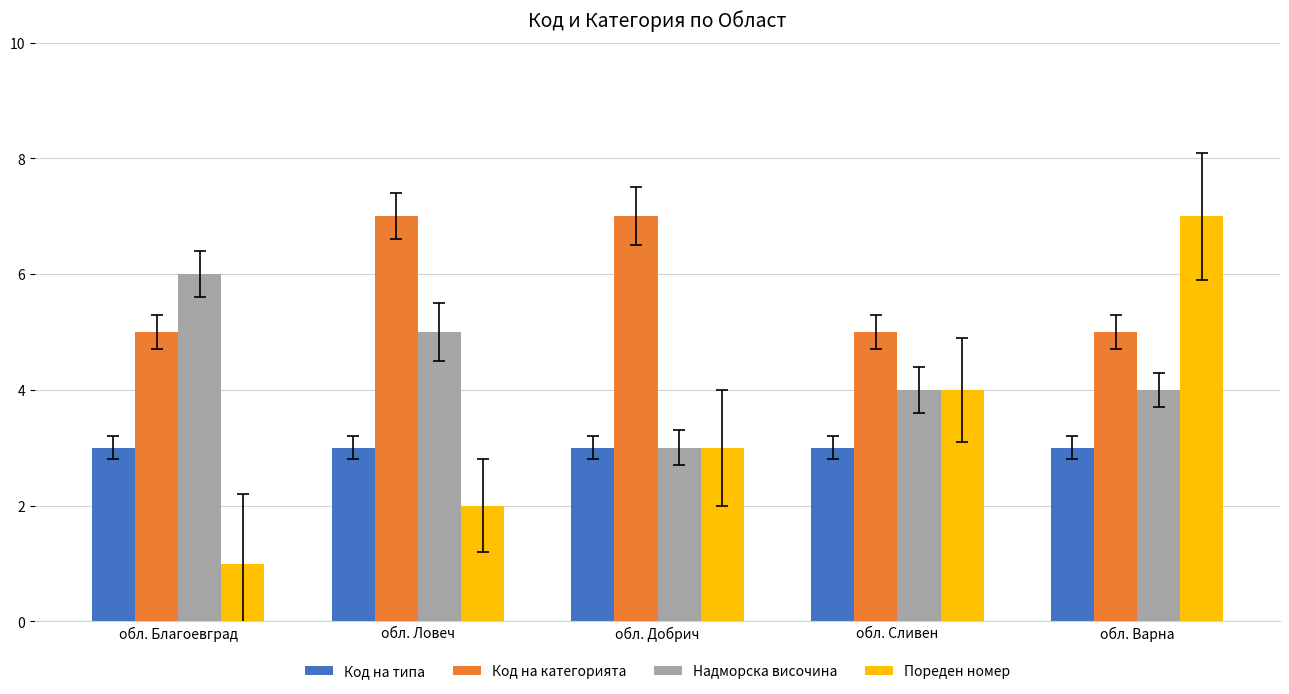

Is it true that Код на категорията equals 5 at обл. Благоевград?

True